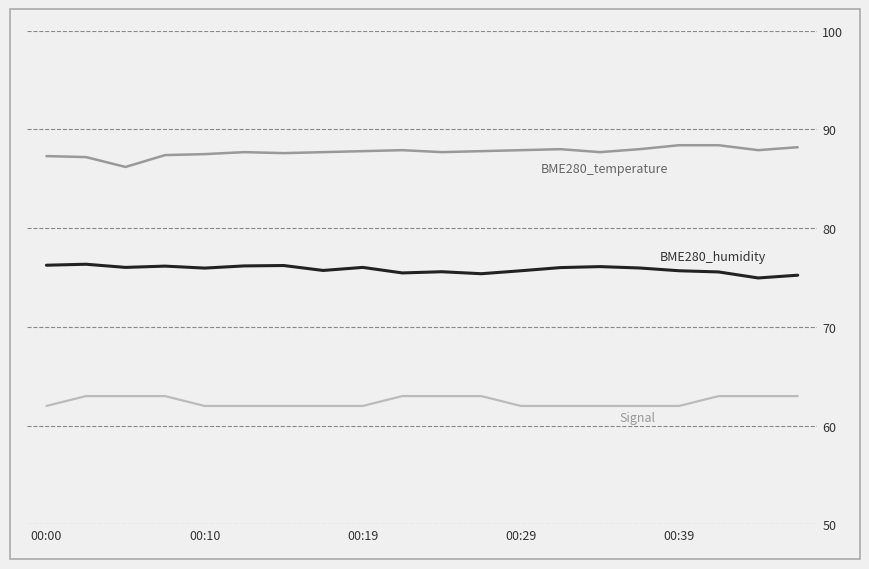

What is the greatest value displayed?

88.4